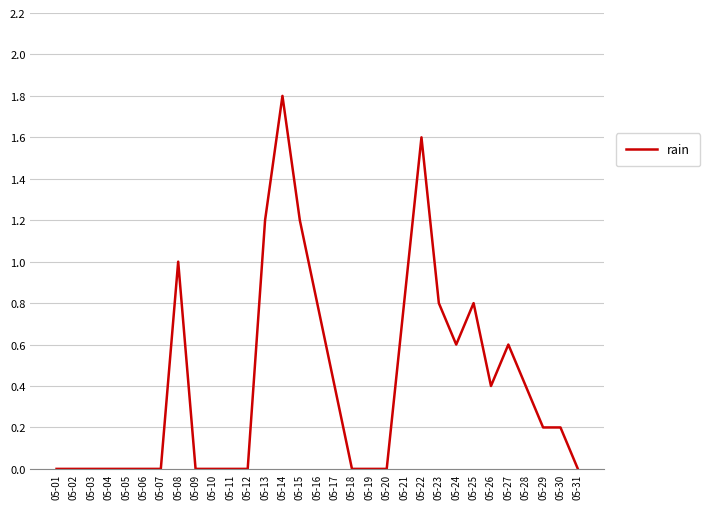

True or false: there are more than 0 points higher than both neighbors.

True